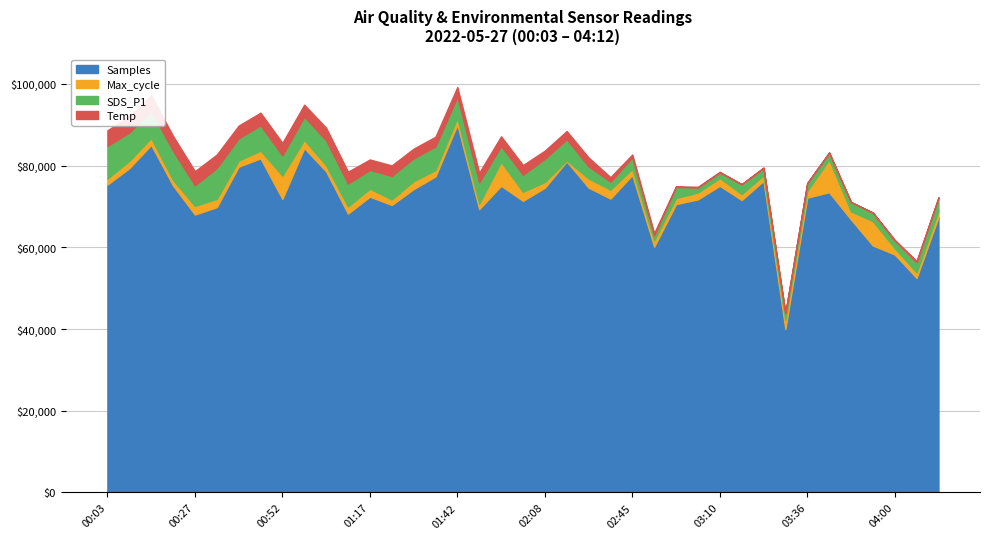

Which category has the highest value in the Samples series?

01:42